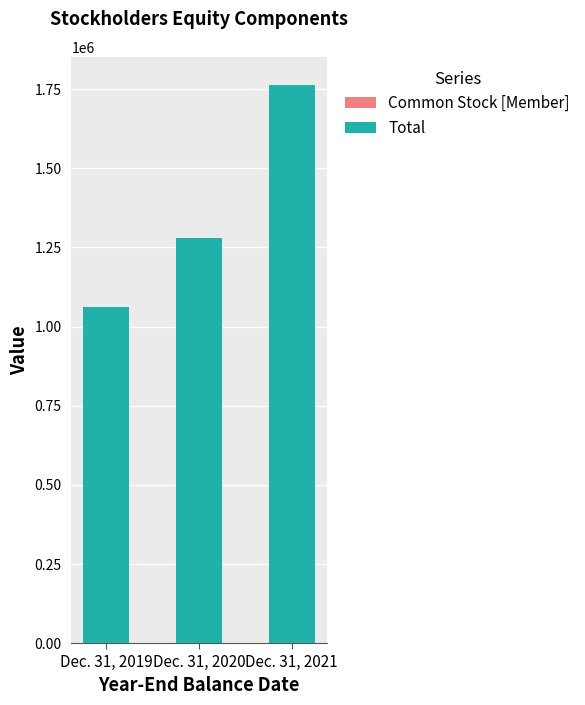

At which category is the sum across all series the highest?

Dec. 31, 2021